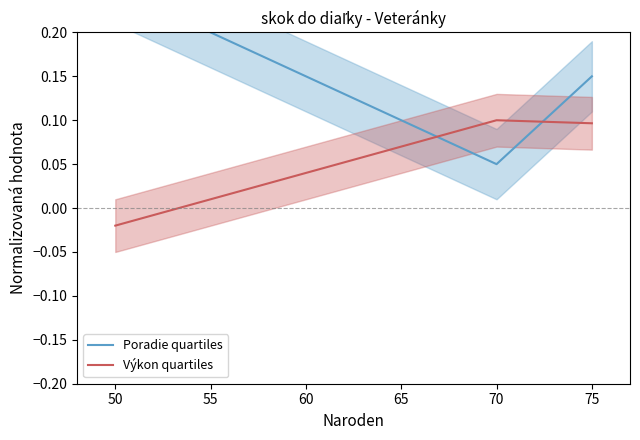

Is it true that Výkon quartiles equals 0.1 at 70?

True